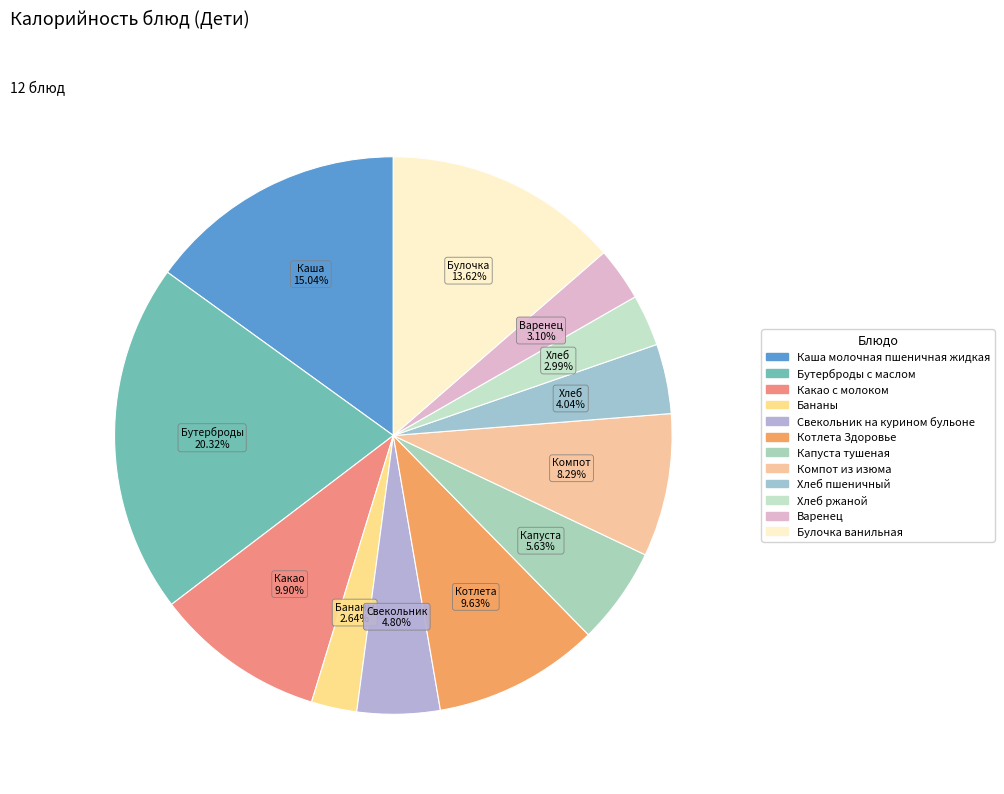

How many slices are in this pie chart?

12